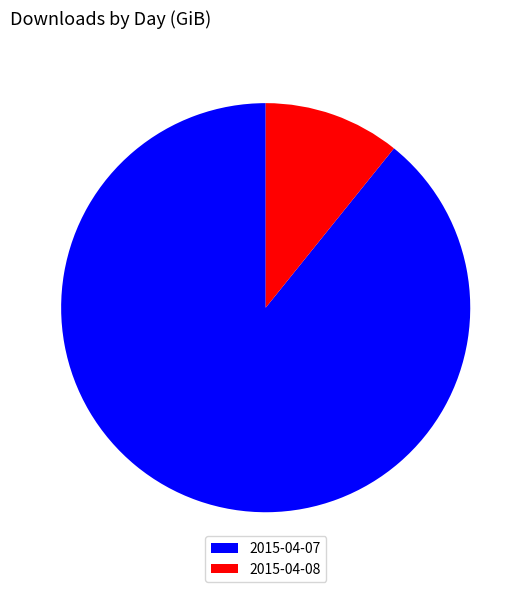

What is the largest slice in the pie chart?

2015-04-07